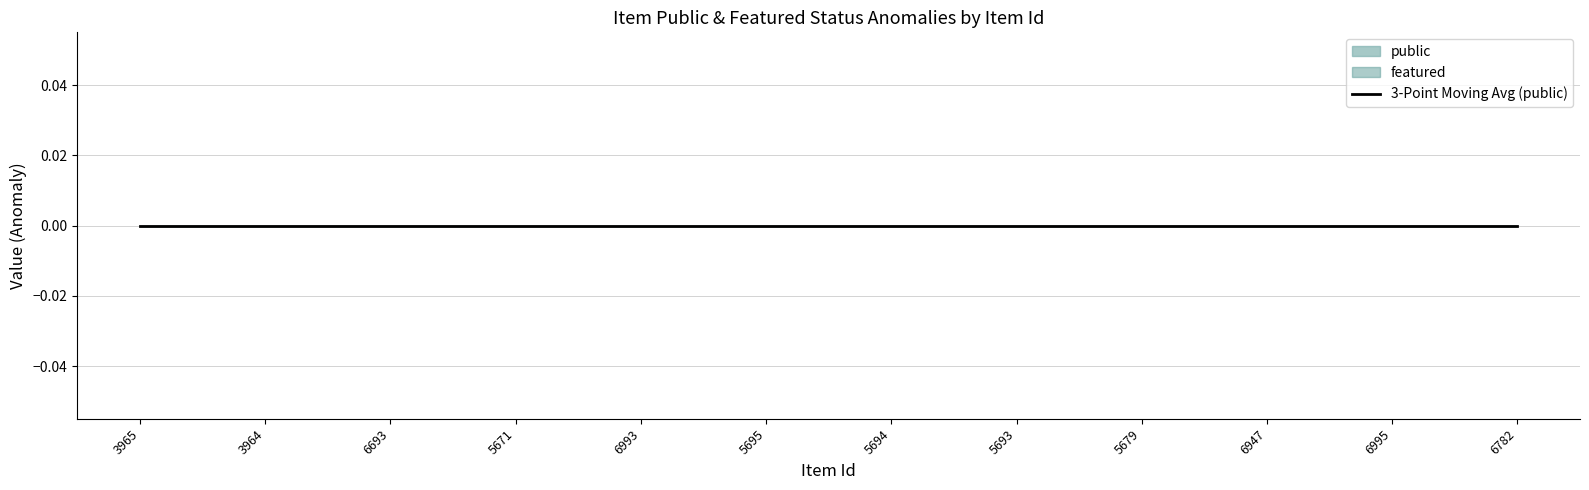

How many categories are shown in the chart?

12